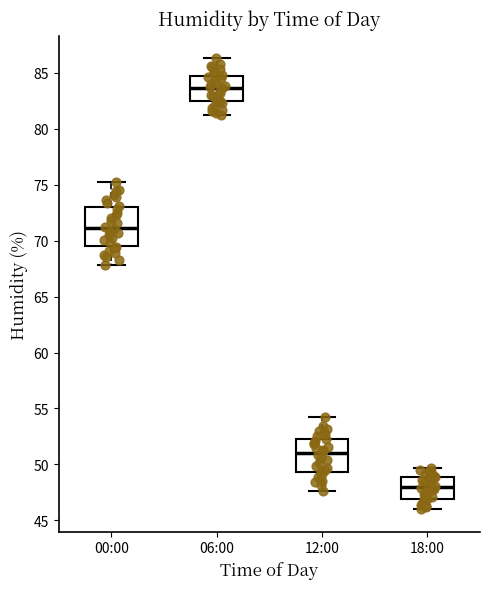

Which box's median line is the lowest?

18:00